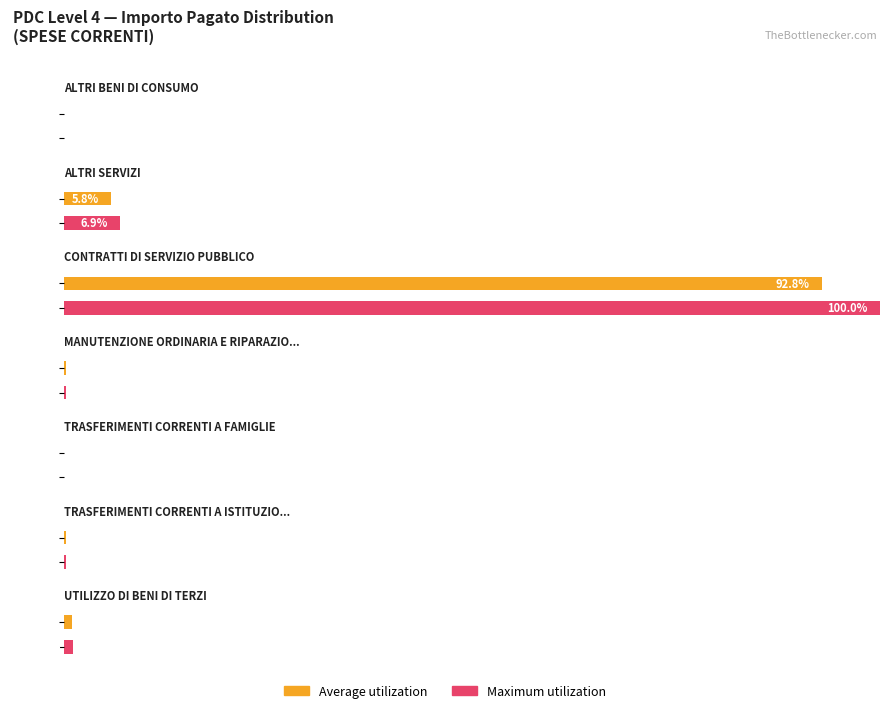

At how many categories does at least one series exceed 8487212?

1